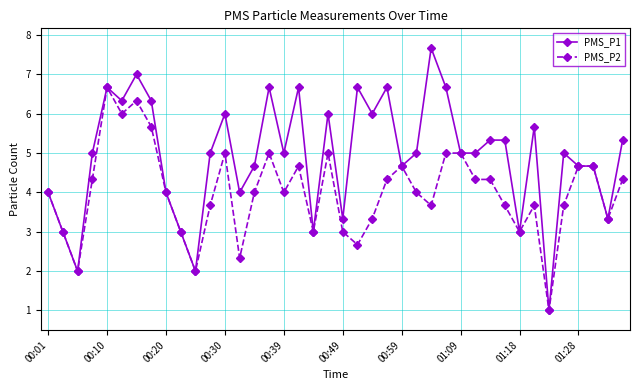

What is the highest value of the PMS_P1 series?

7.7